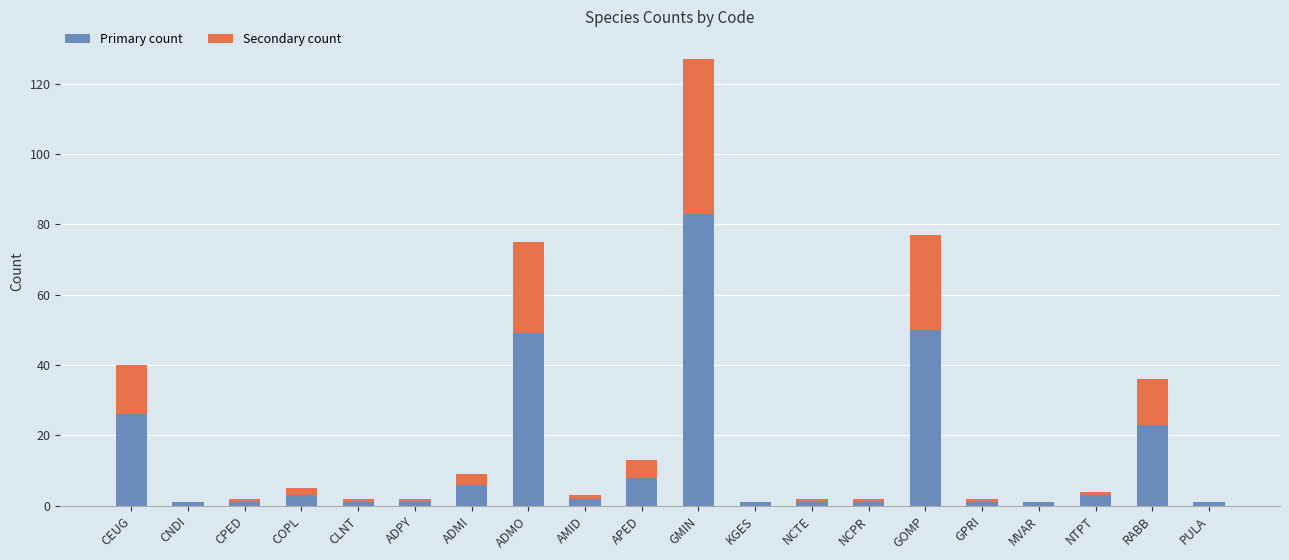

What is the sum of all Primary count values?

263